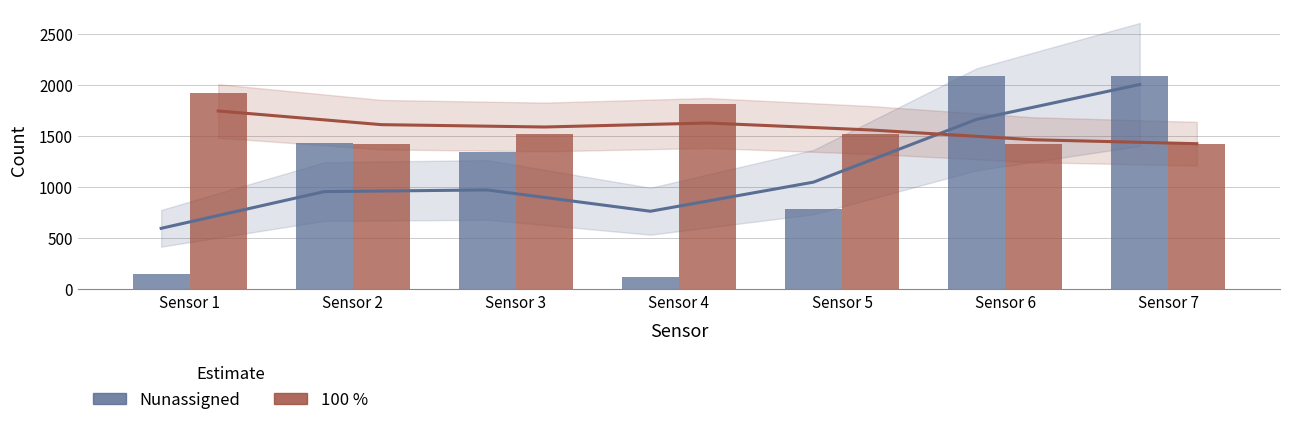

What are all the series names shown in the legend?

Nunassigned, 100 %